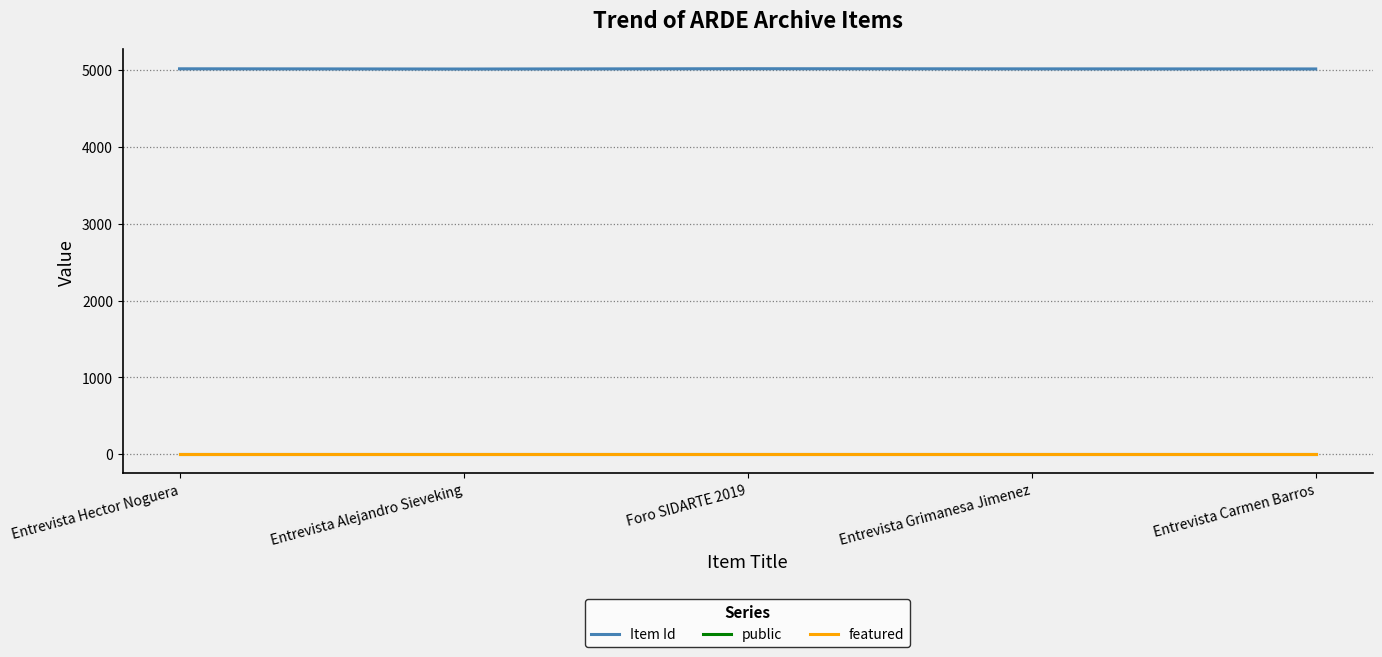

Is the value of Item Id at Entrevista Alejandro Sieveking greater than the value of public at Foro SIDARTE 2019?

Yes